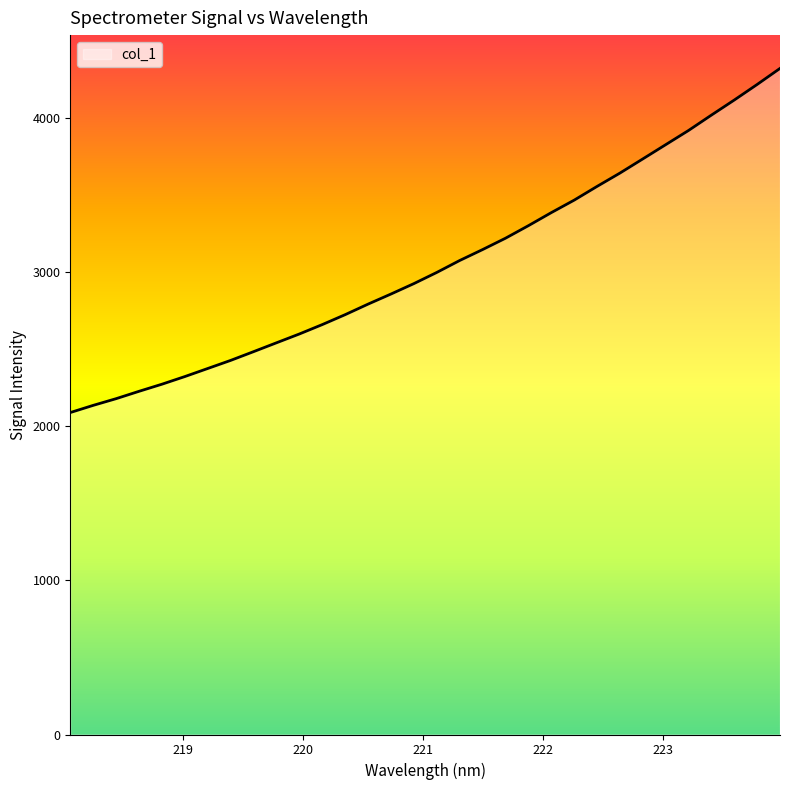

What is the minimum value shown in the chart?

2087.9